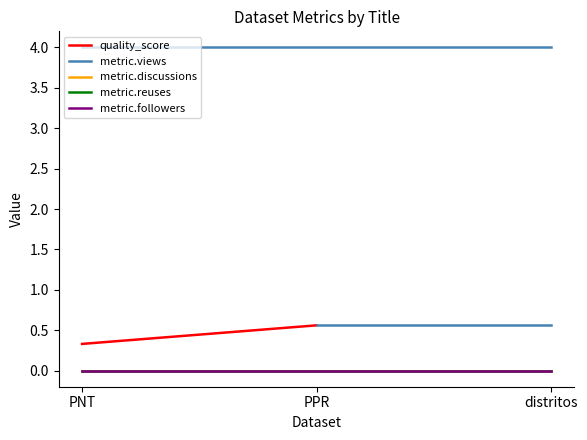

What value does the metric.views series have at PNT?

4